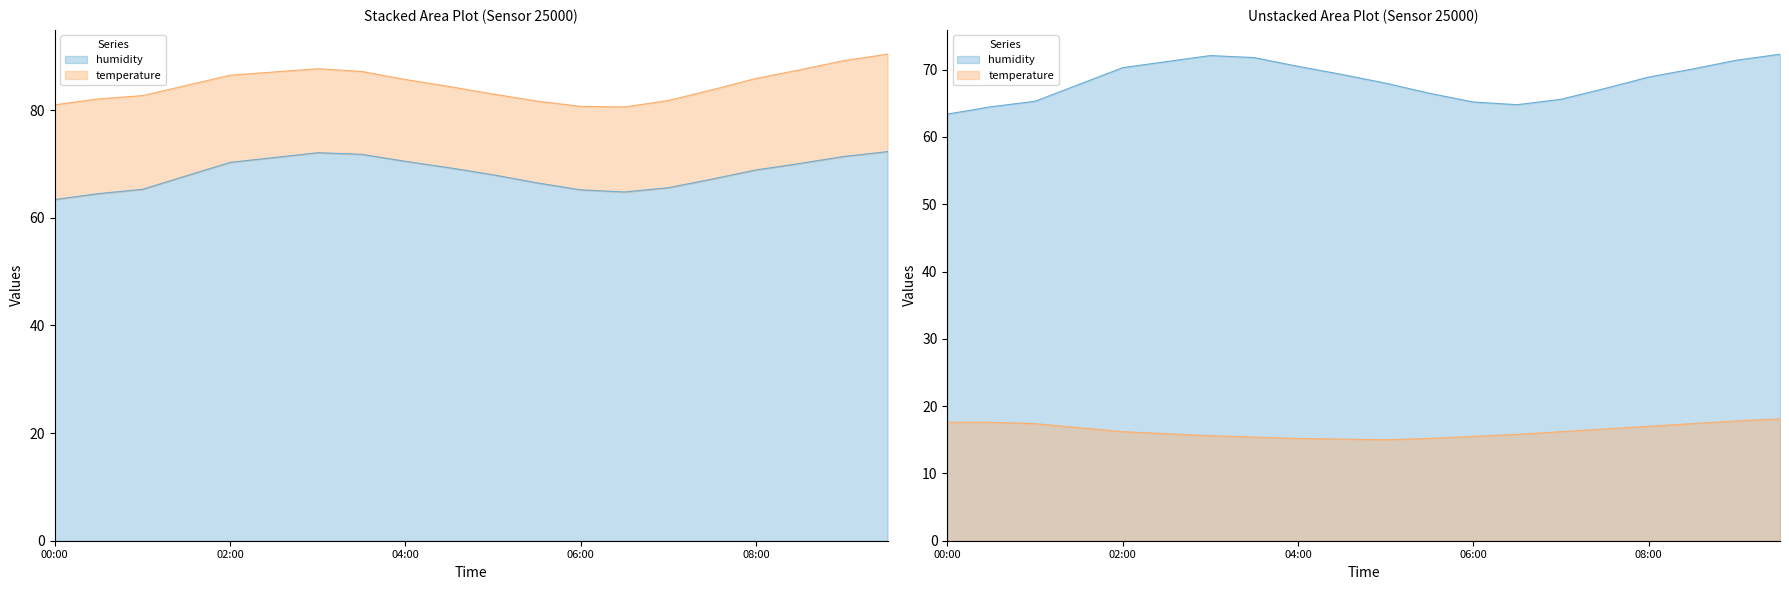

What is the lowest value of the humidity series?

63.4